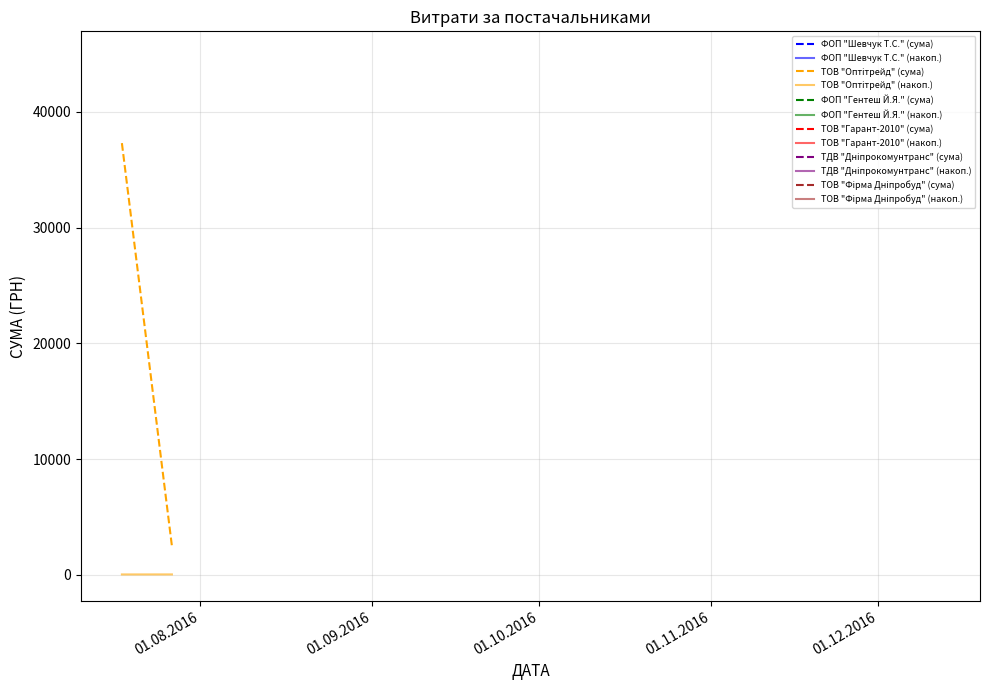

What is the greatest value displayed?

37309.0